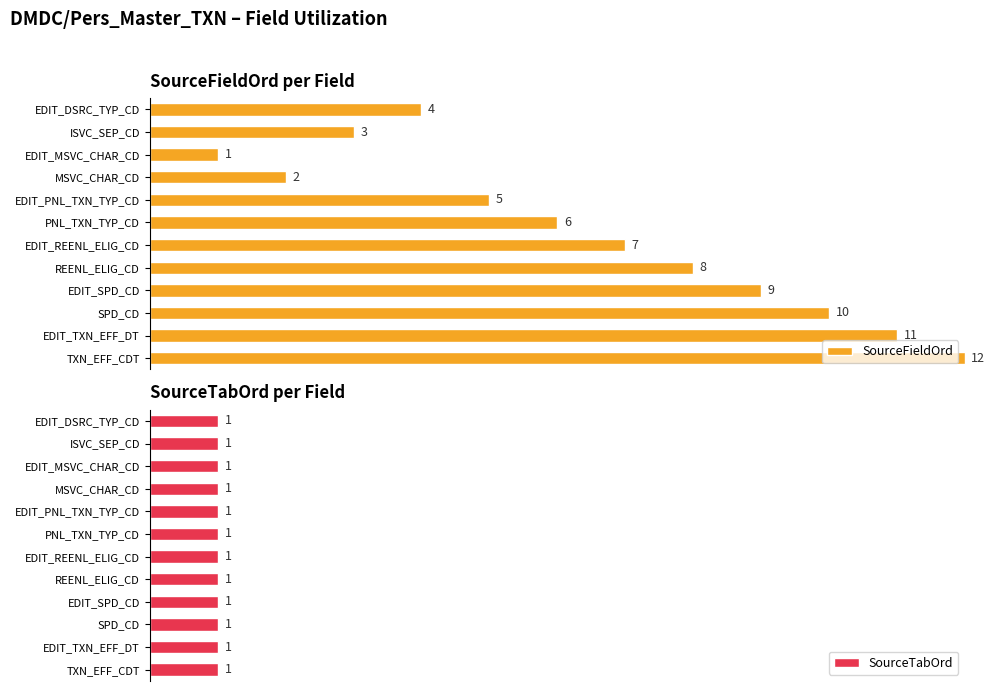

How many bars are there in each group?

2